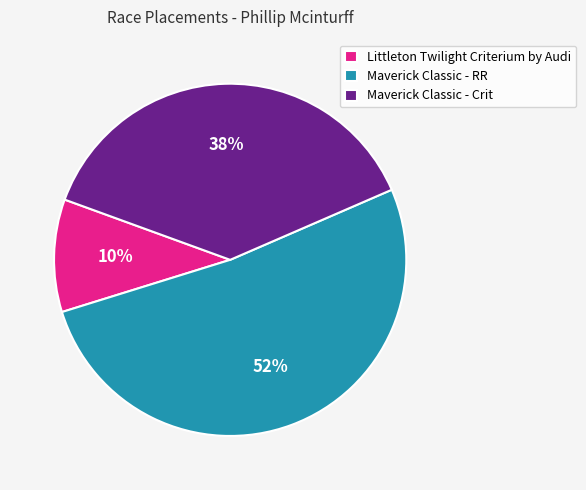

Is there a majority slice in this chart?

Yes